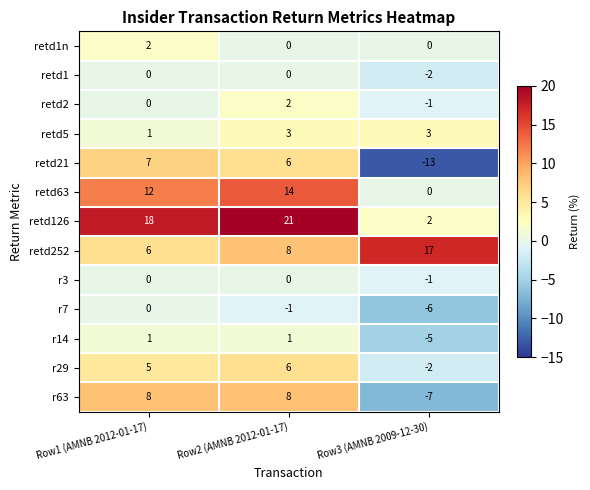

Which series has the largest range (max minus min)?

retd21